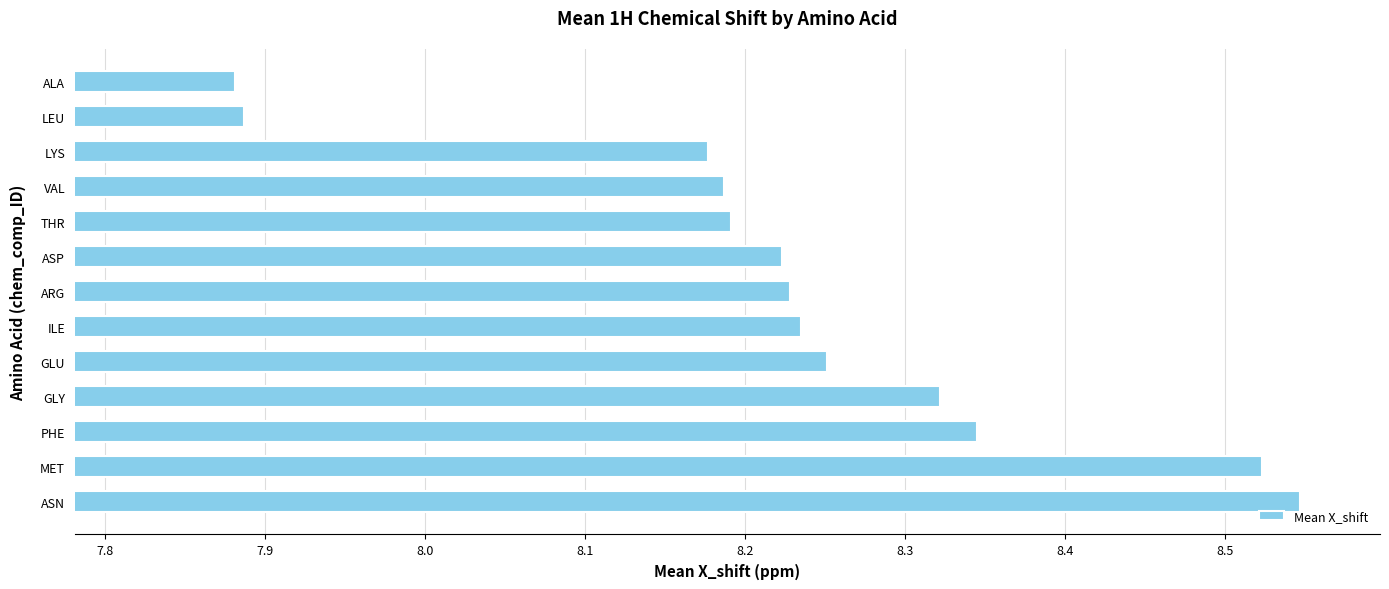

Is it true that the value at LEU is 10.5?

False